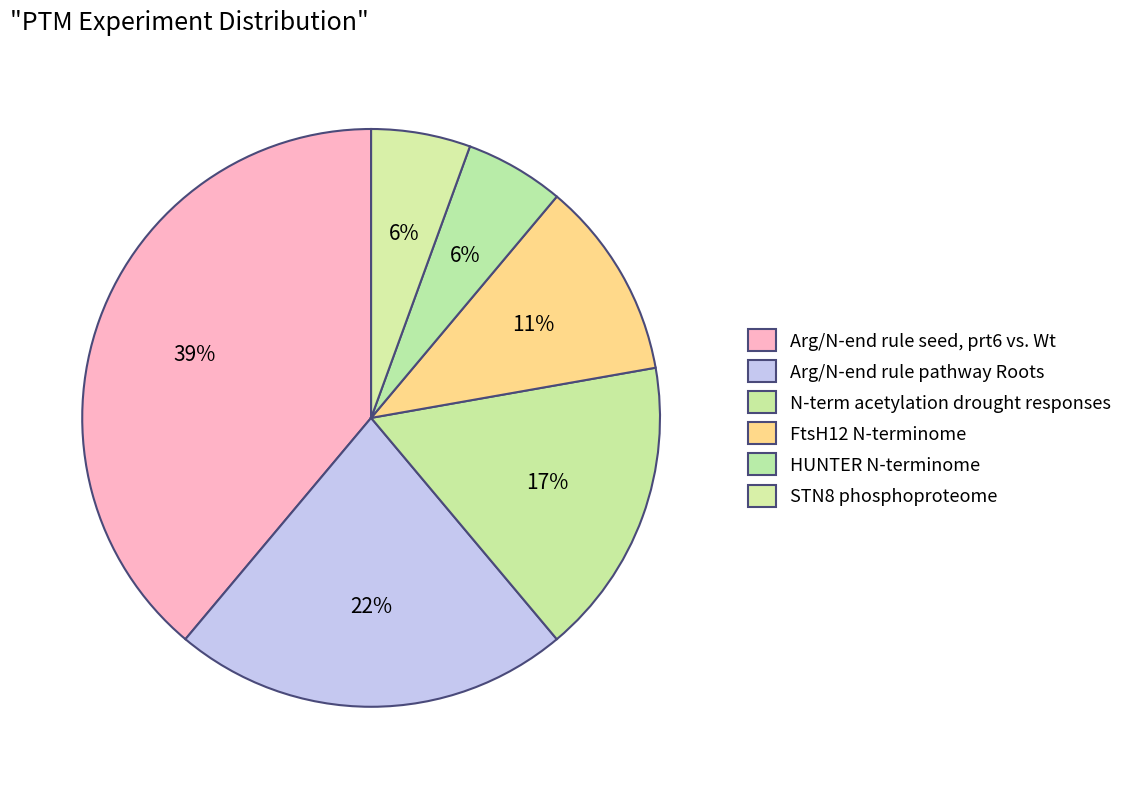

Do HUNTER N-terminome and N-term acetylation drought responses together represent more than half of the pie?

No